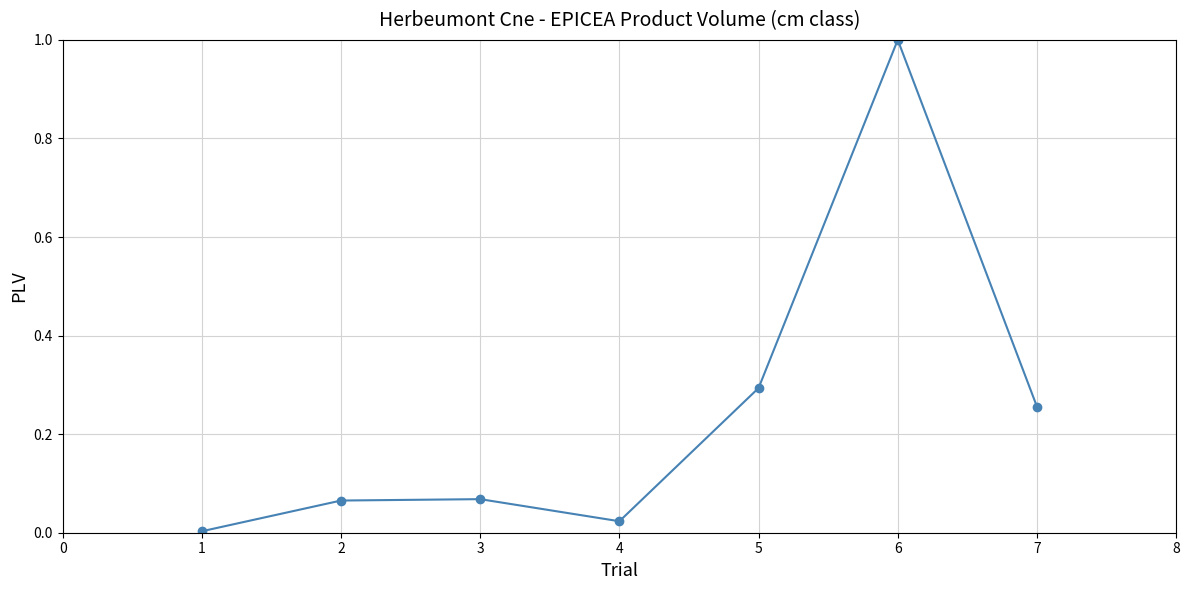

What is the sum of all values?

1.7